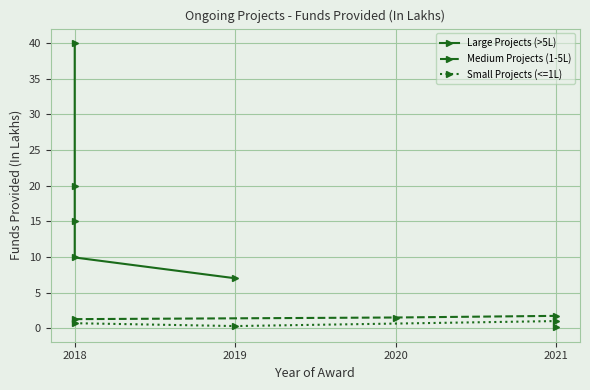

Where is the data nearest to the value 20?

2018